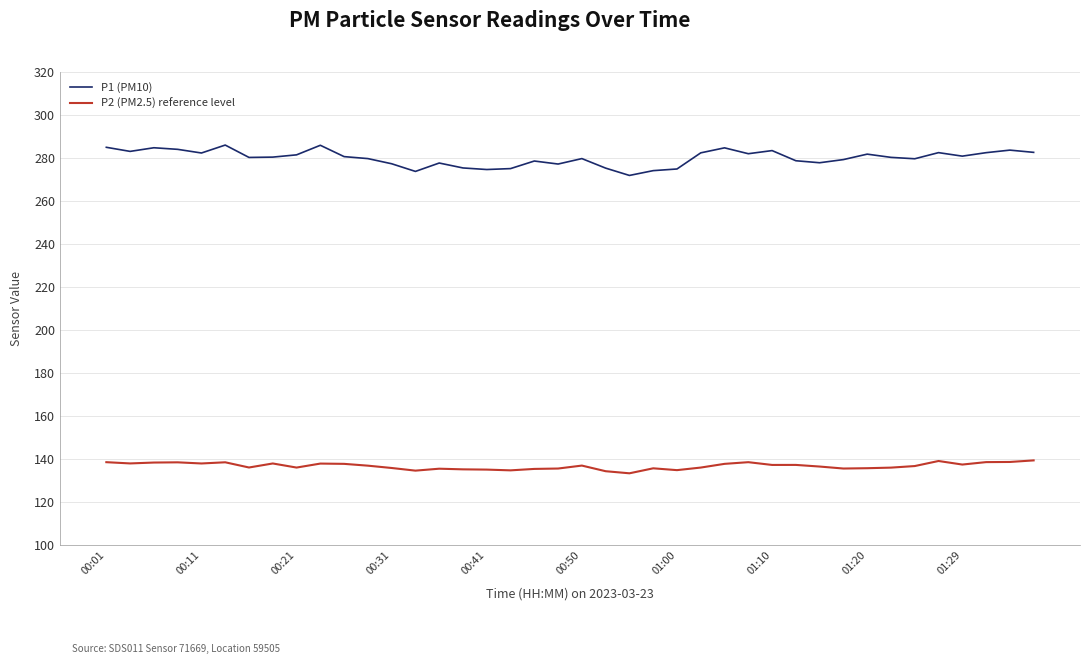

Which series has the largest range (max minus min)?

P1 (PM10)